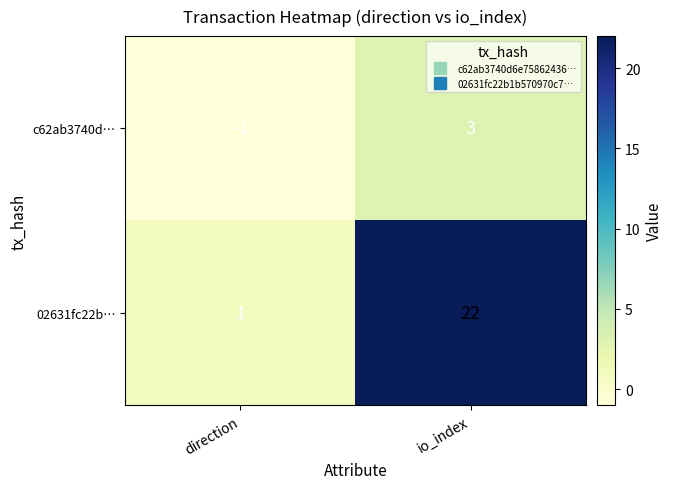

How many series are shown in this chart?

2